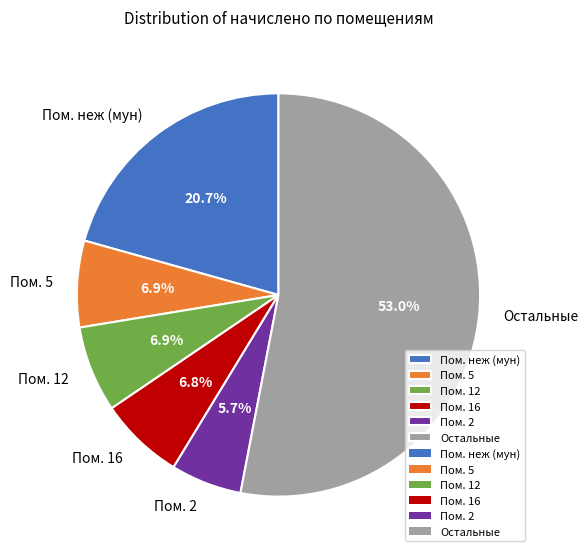

To the nearest percent, what is the difference between the largest and smallest slice percentages?

47%